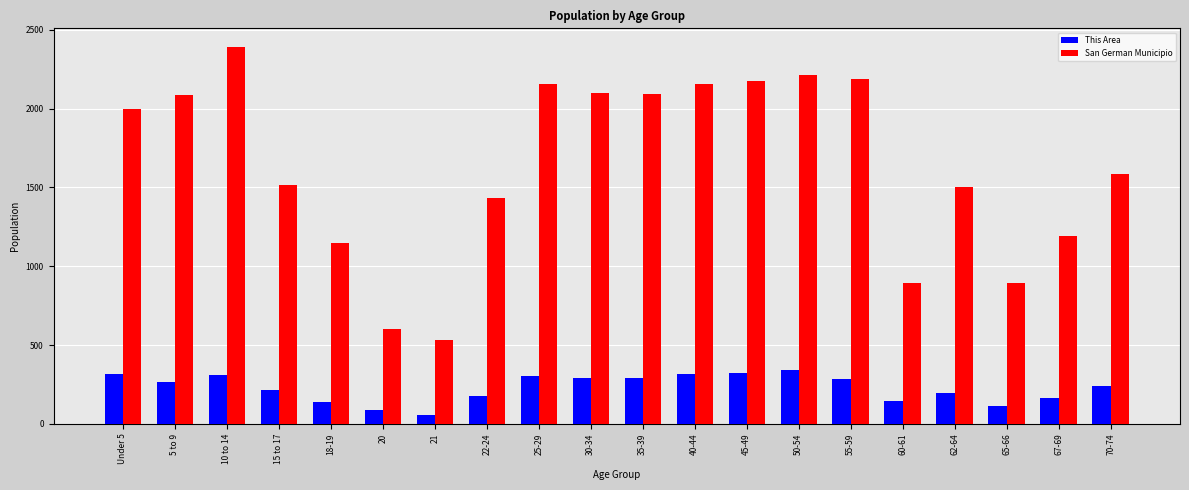

Which category has the lowest value in the This Area series?

21